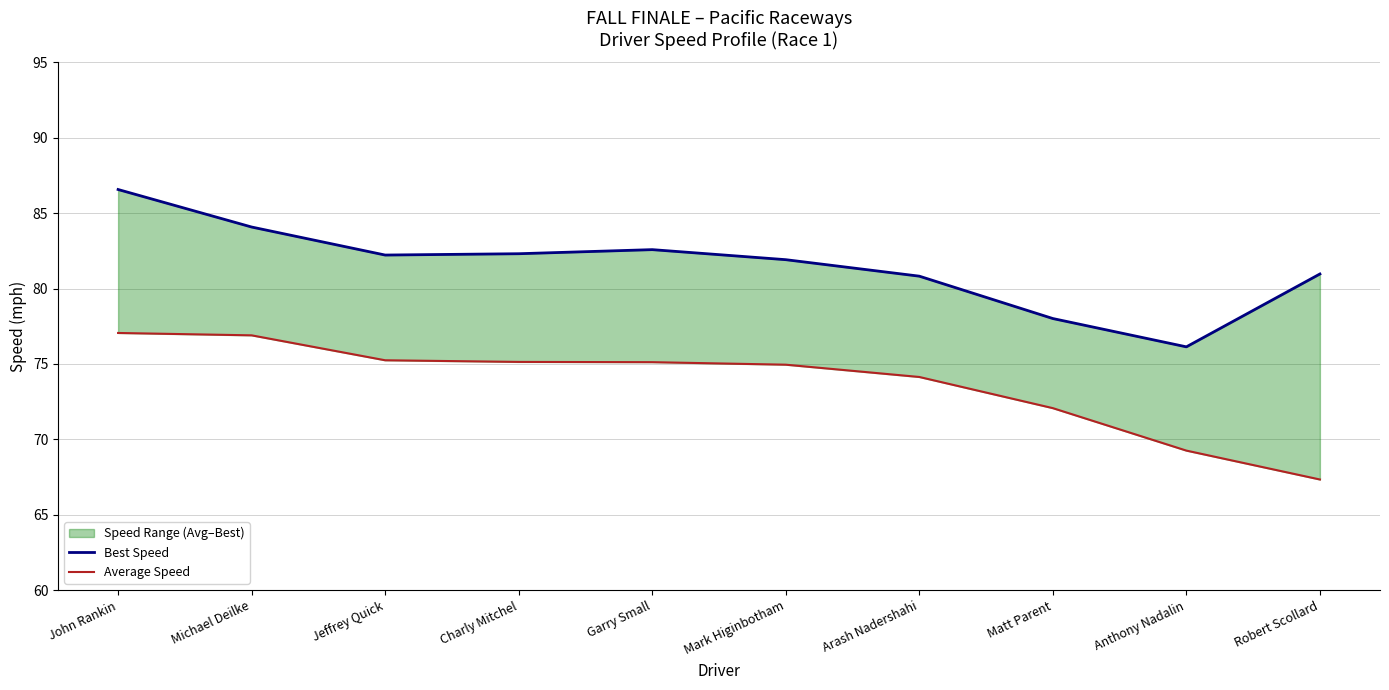

Reading left to right, transcribe all the data shown in this chart.

Best Speed: John Rankin=86.6	Michael Deilke=84.1	Jeffrey Quick=82.2	Charly Mitchel=82.3	Garry Small=82.6	Mark Higinbotham=81.9	Arash Nadershahi=80.8	Matt Parent=78.0	Anthony Nadalin=76.1	Robert Scollard=81.0
Average Speed: John Rankin=77.1	Michael Deilke=76.9	Jeffrey Quick=75.2	Charly Mitchel=75.1	Garry Small=75.1	Mark Higinbotham=75.0	Arash Nadershahi=74.1	Matt Parent=72.1	Anthony Nadalin=69.3	Robert Scollard=67.3